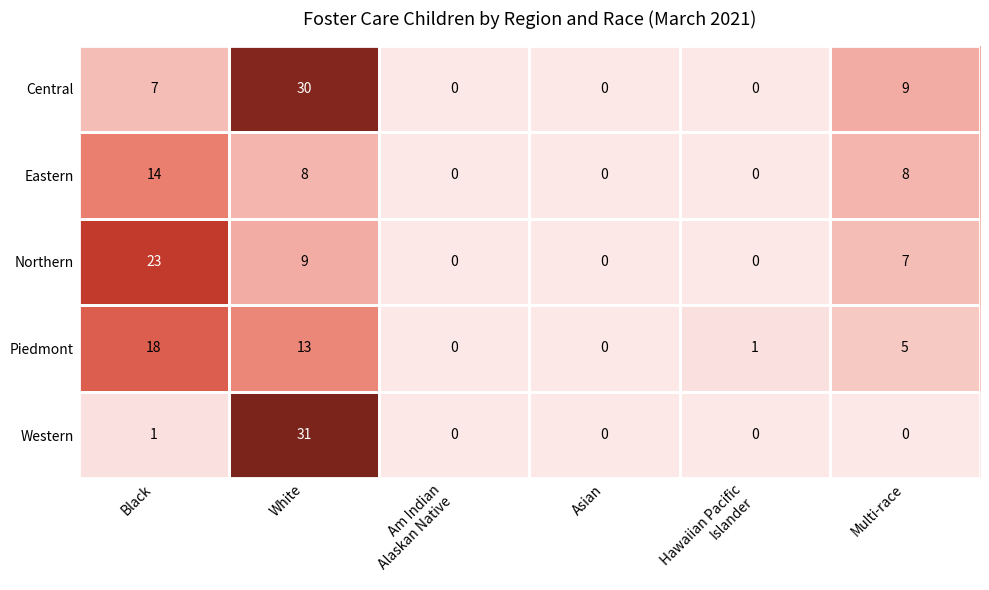

At which label does Eastern first exceed 8?

Black